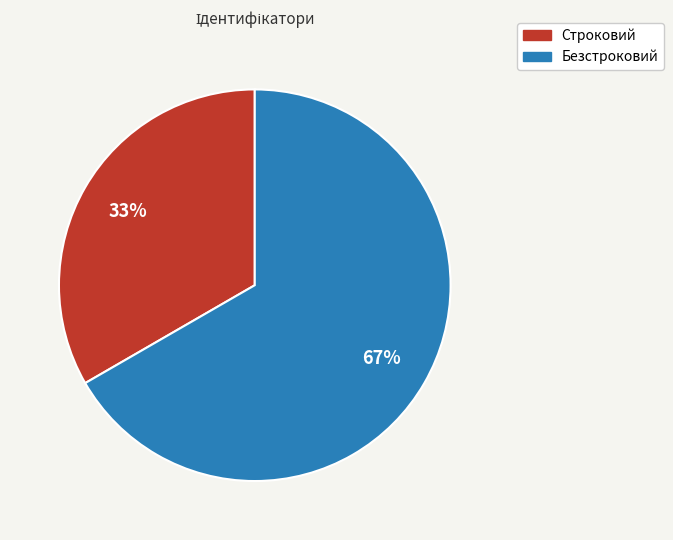

Count the number of slices in the pie.

2